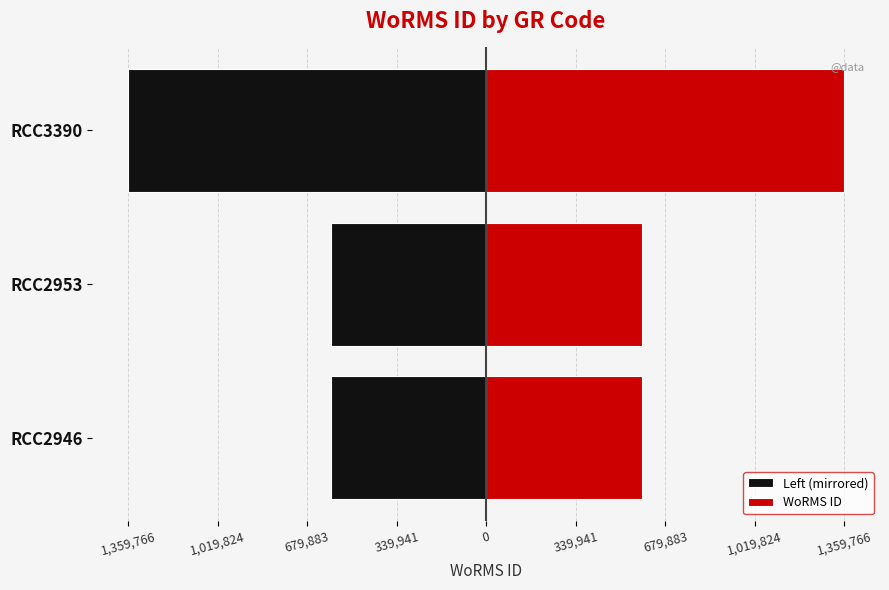

How many bars are there in each group?

2